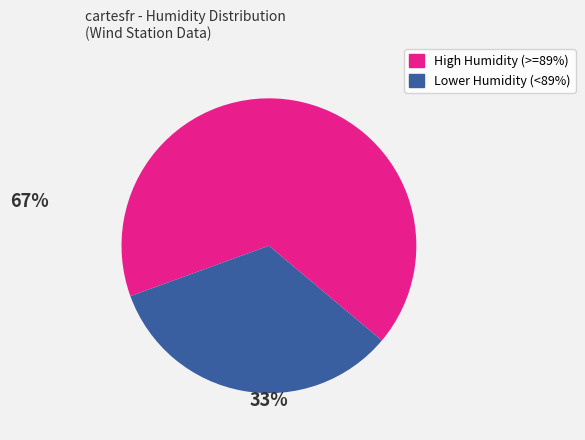

How many slices are in this pie chart?

2